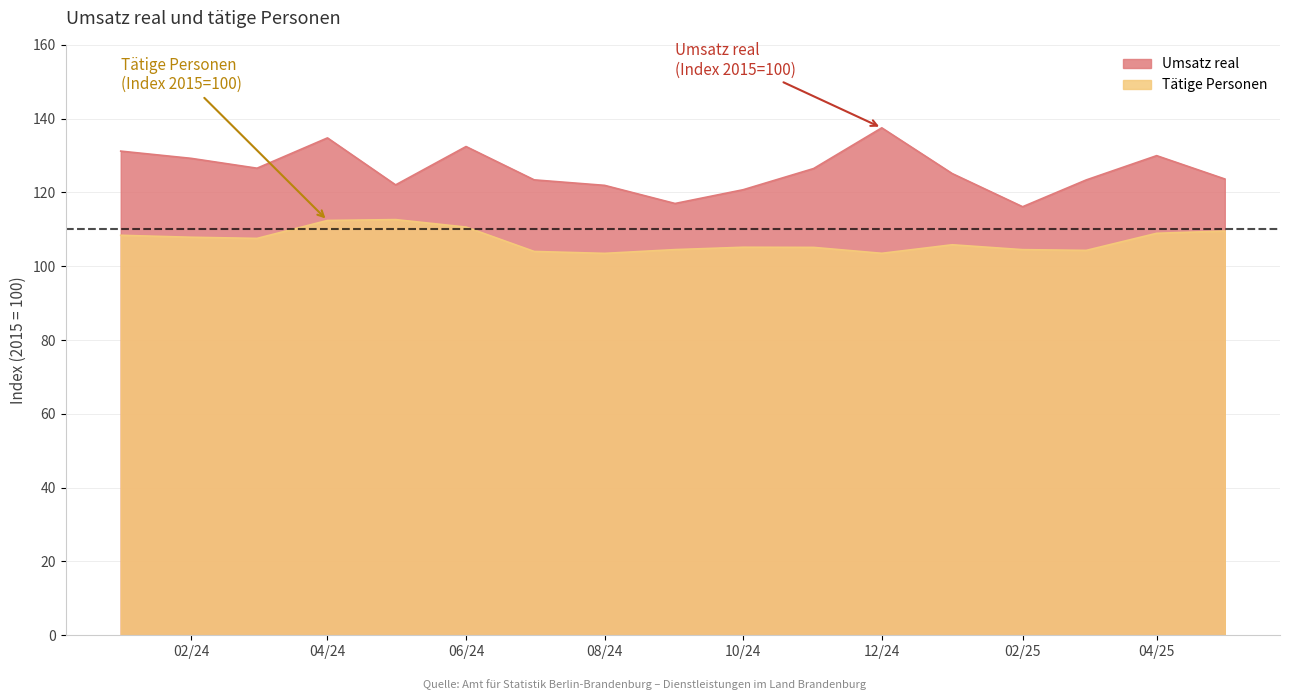

What is the sum of all Umsatz real values?

2141.6